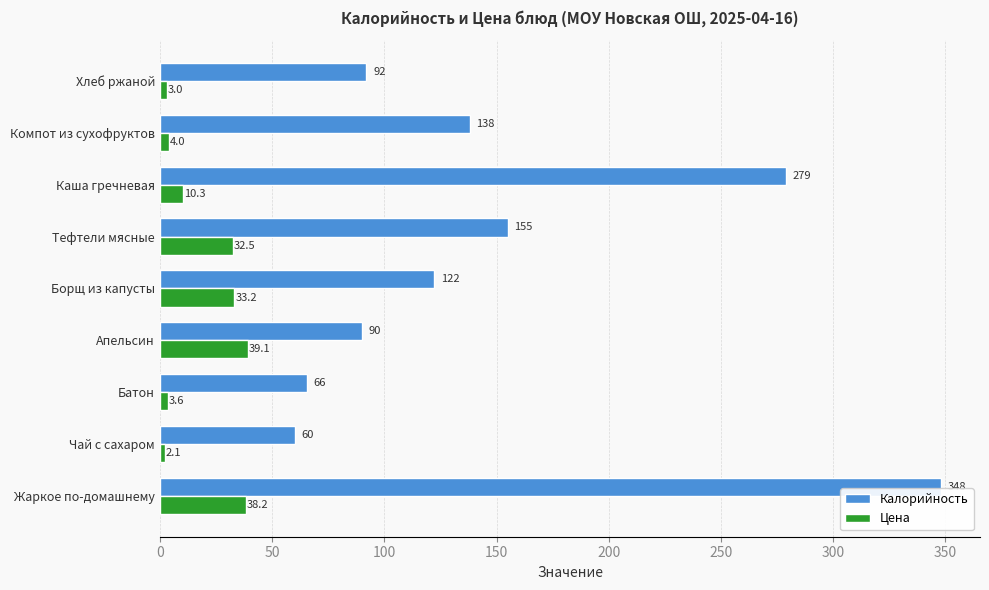

The value of Цена at Батон is 3.6. True or false?

True